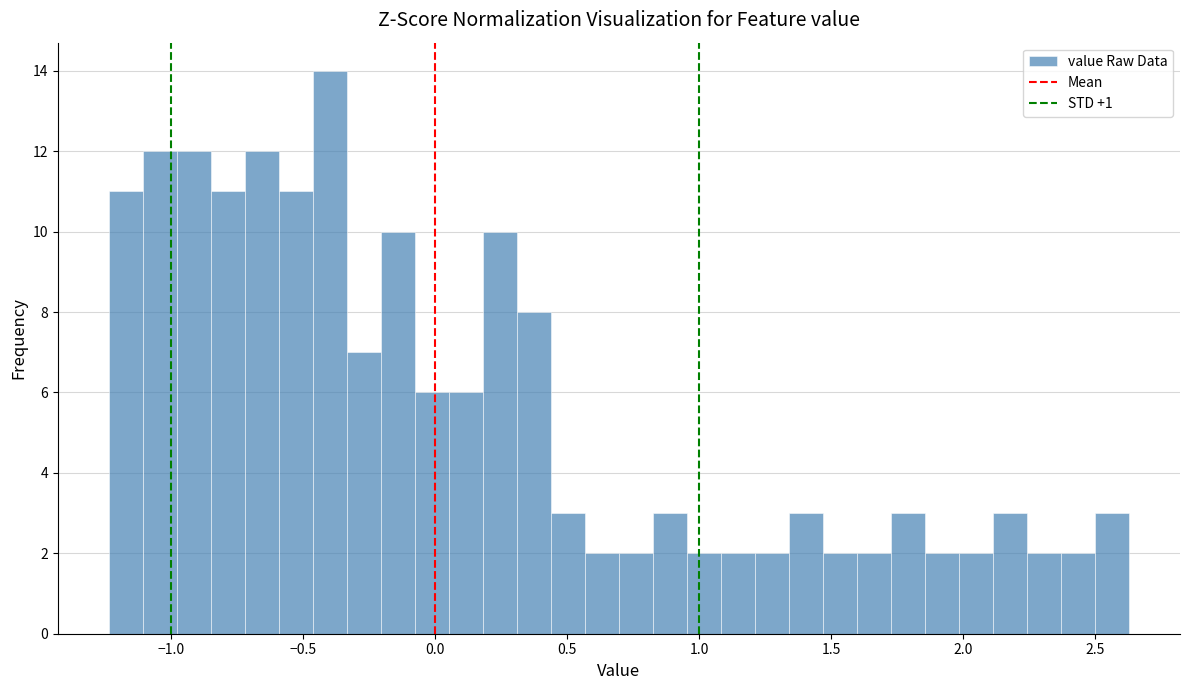

Read against the x-axis, roughly where is the centre of the tallest bar?

-0.40